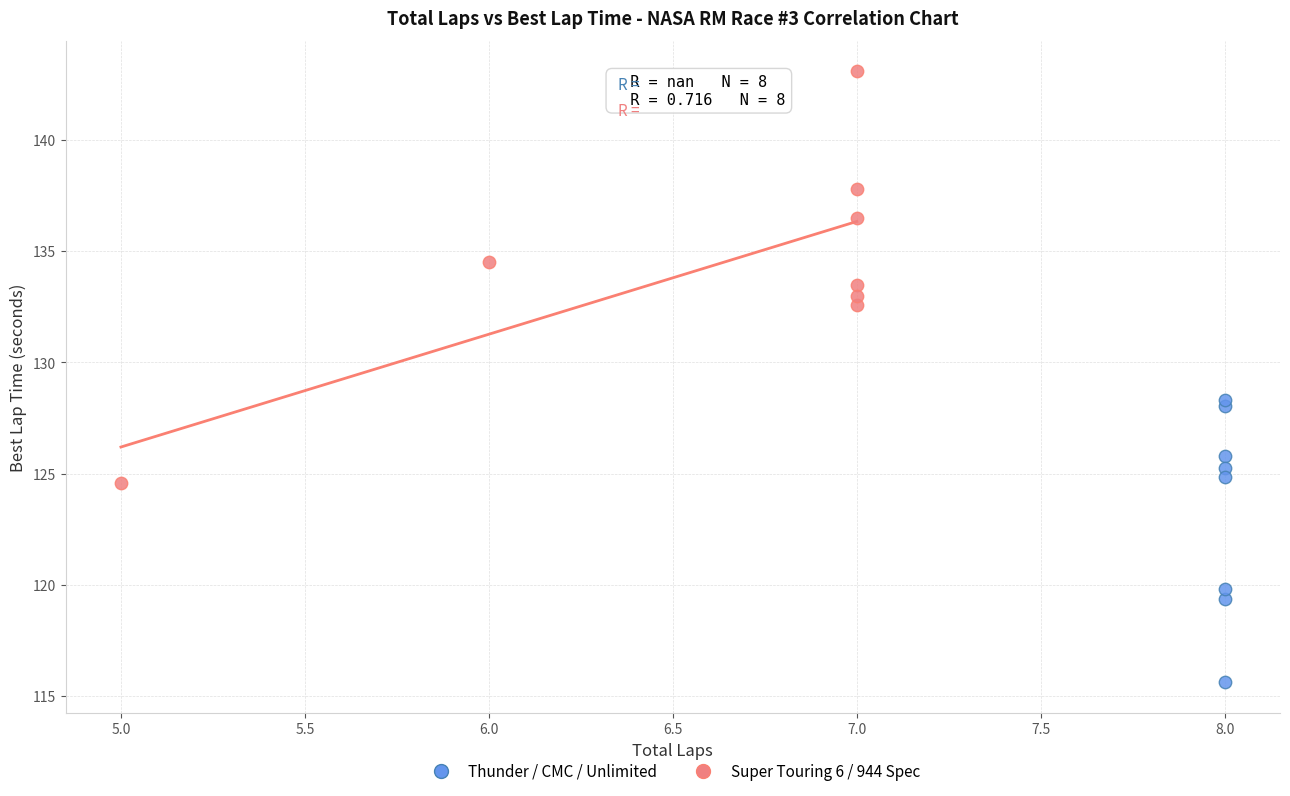

Which series contains the lowest Y value?

Thunder / CMC / Unlimited